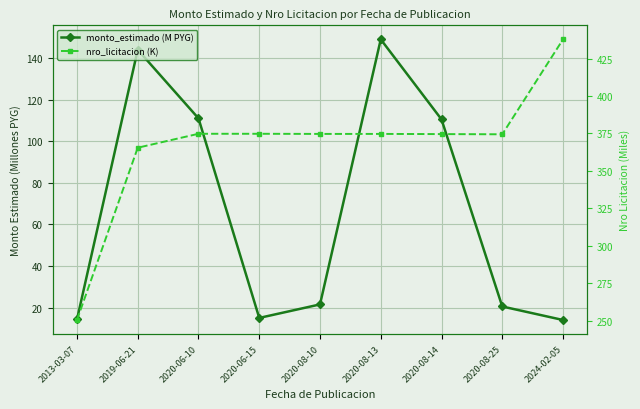

Between 2020-06-10 and 2020-08-10, which series saw the biggest shift?

monto_estimado (M PYG)